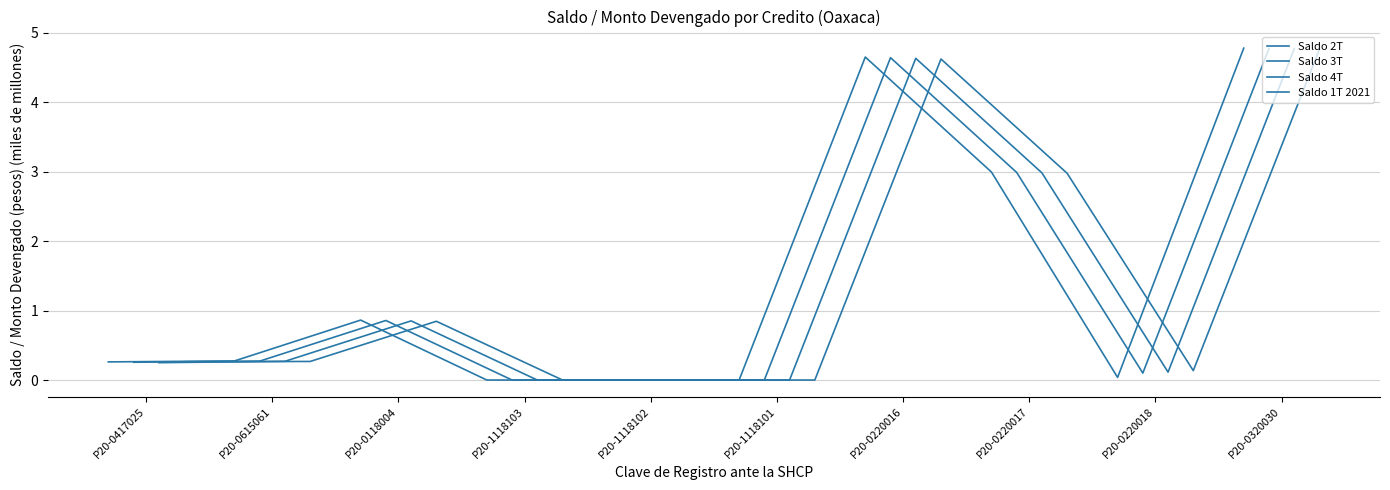

How many lines are shown in the chart?

4